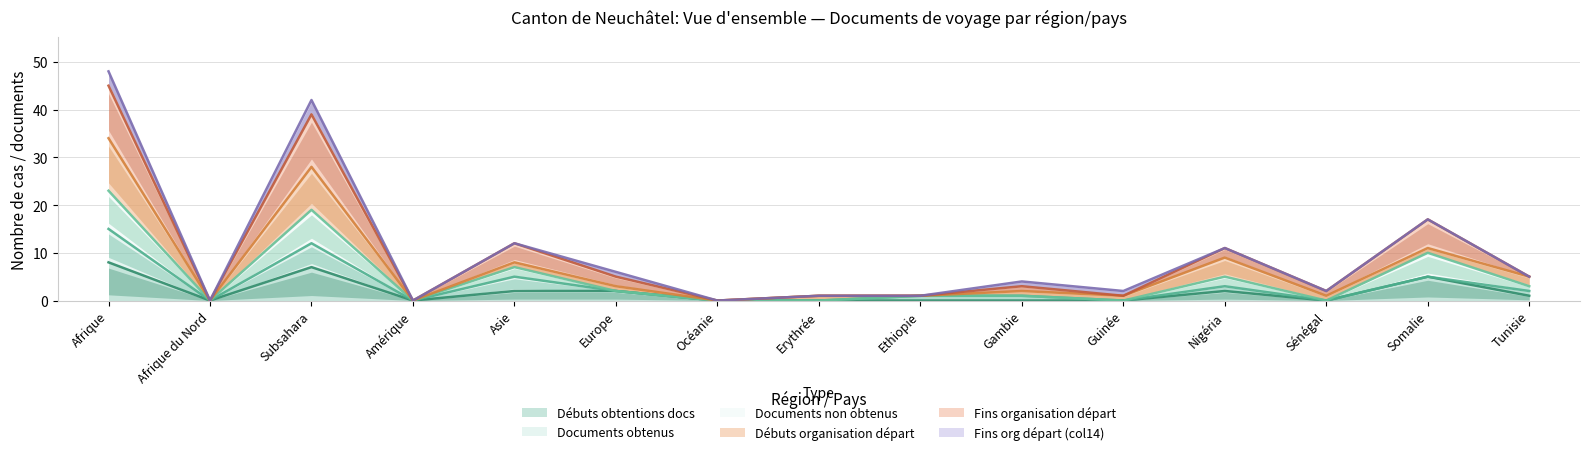

True or false: Débuts obtentions docs and Documents non obtenus cross at least once.

False